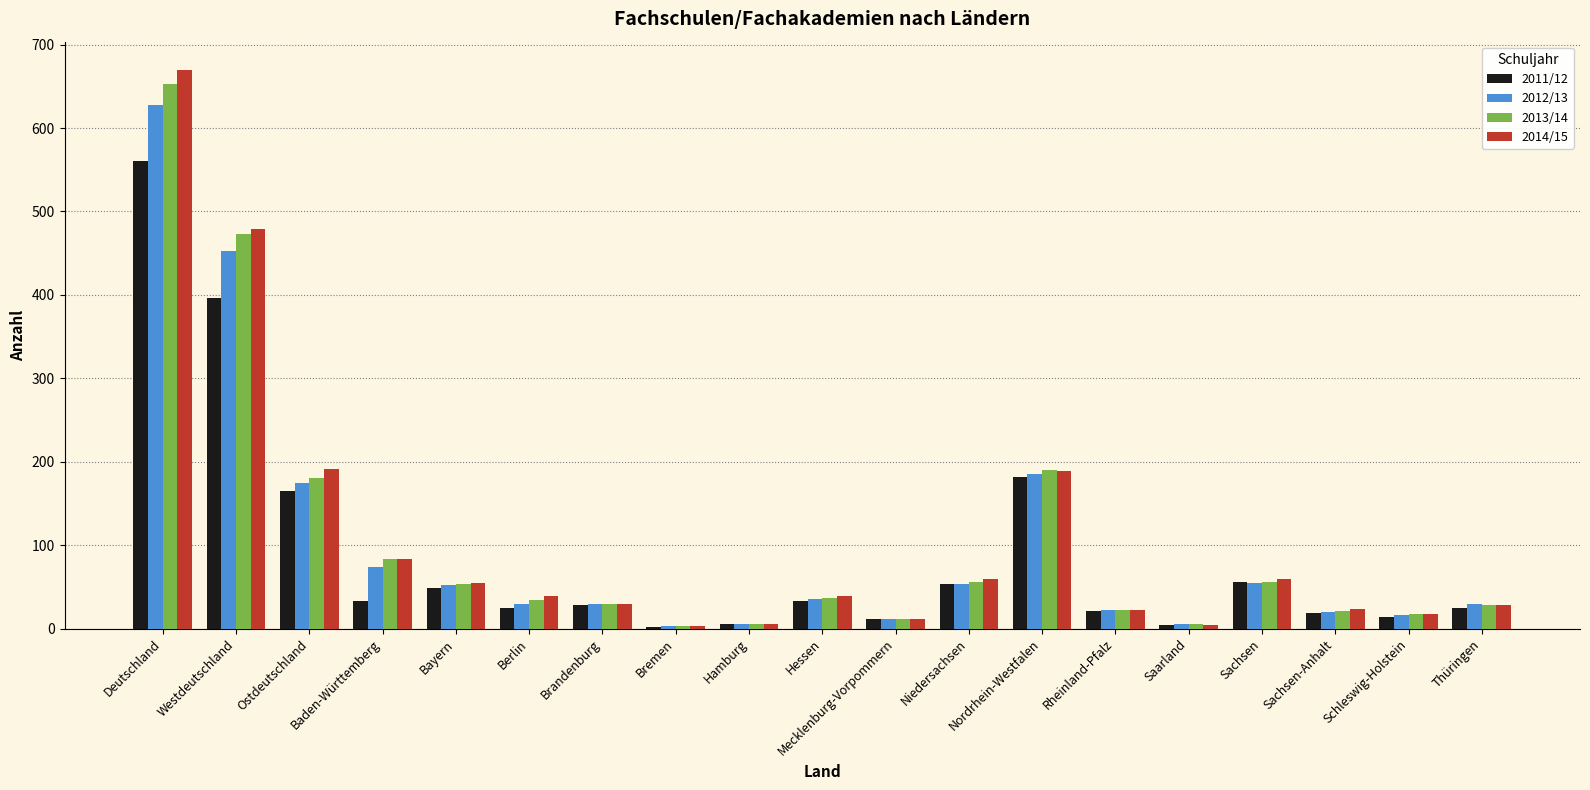

At which label is 2012/13 closest to 315?

Nordrhein-Westfalen